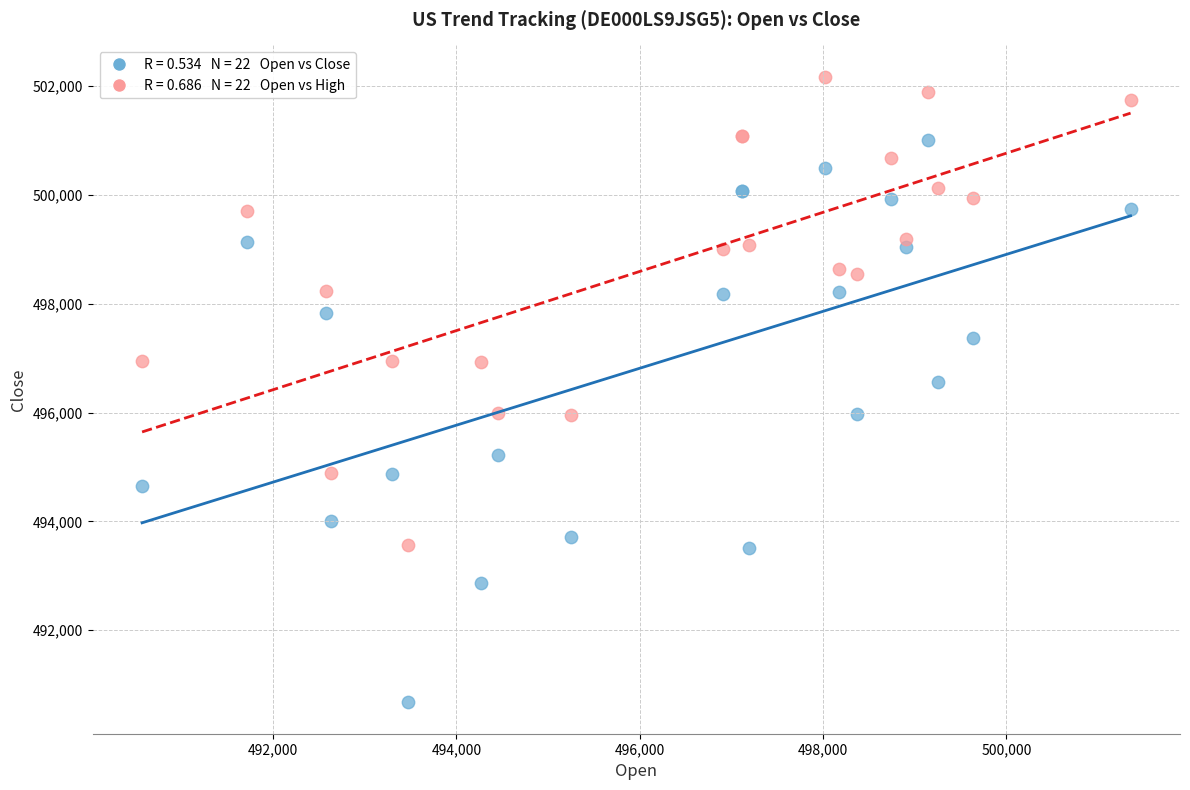

Across all series, what Y value is closest to 496422?

496565